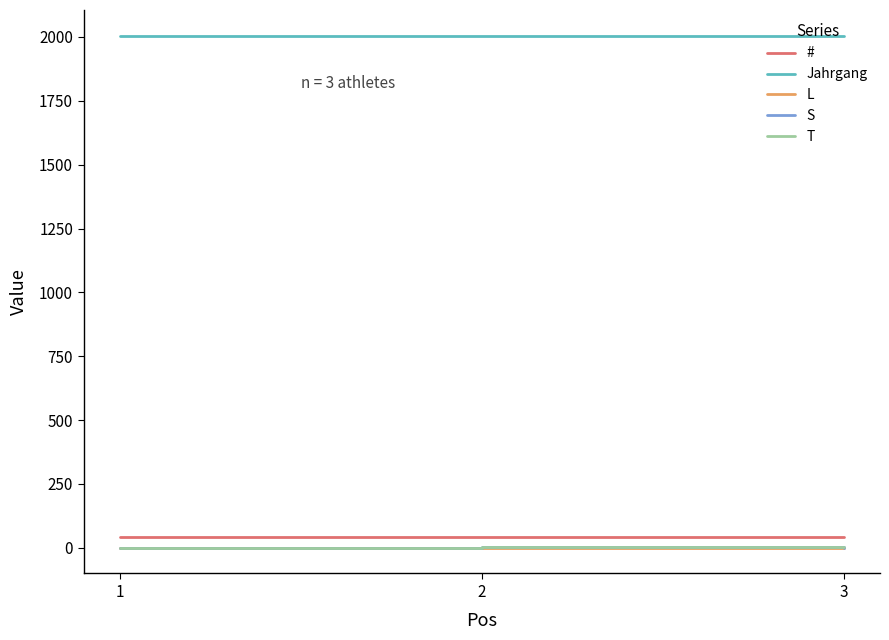

What is the maximum value shown in the chart?

2005